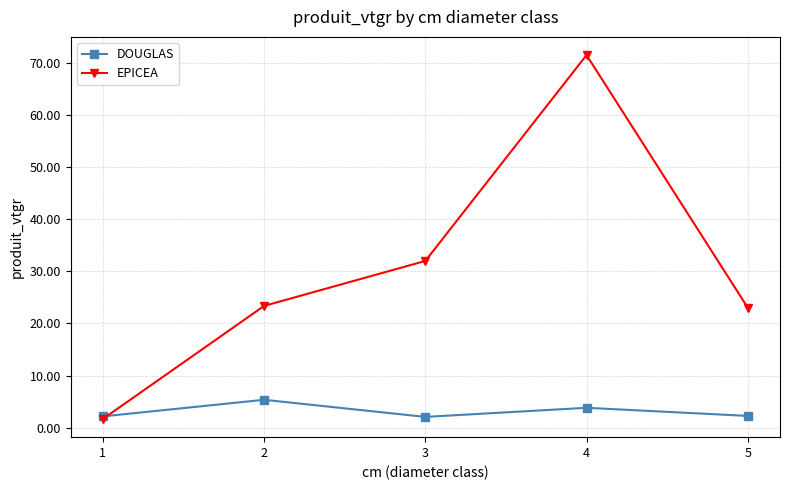

Does the chart have visible grid lines?

Yes